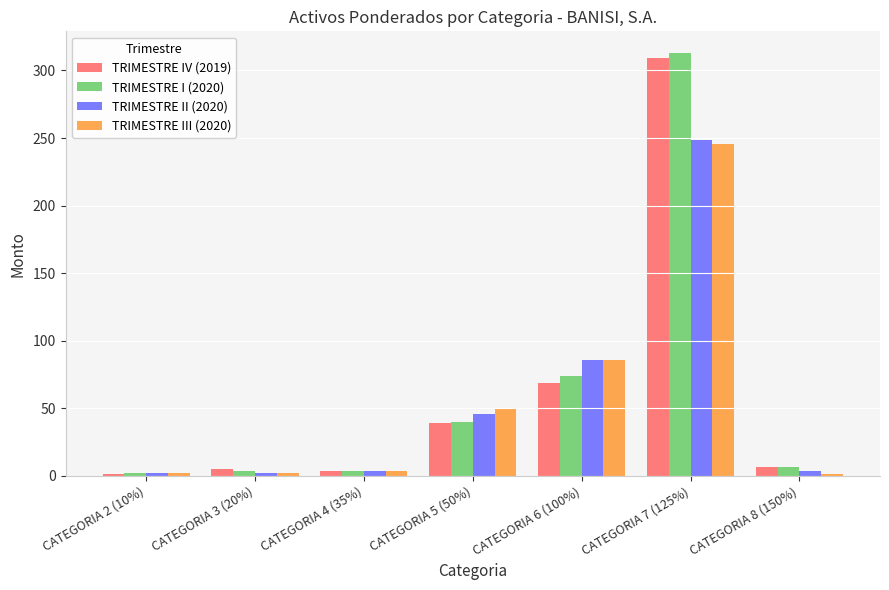

How many bars are there in each group?

4